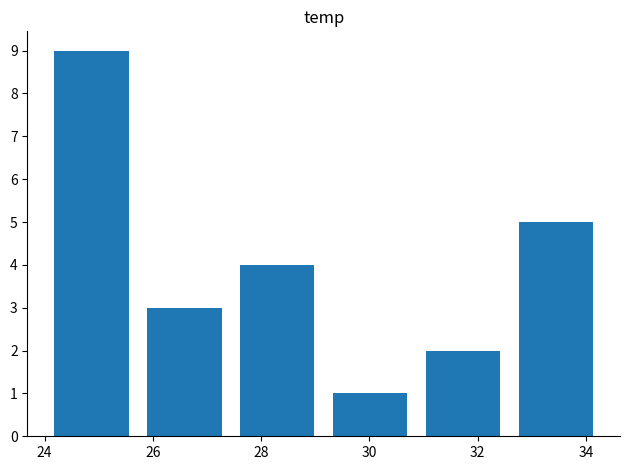

How many values are between 2 and 5?

4